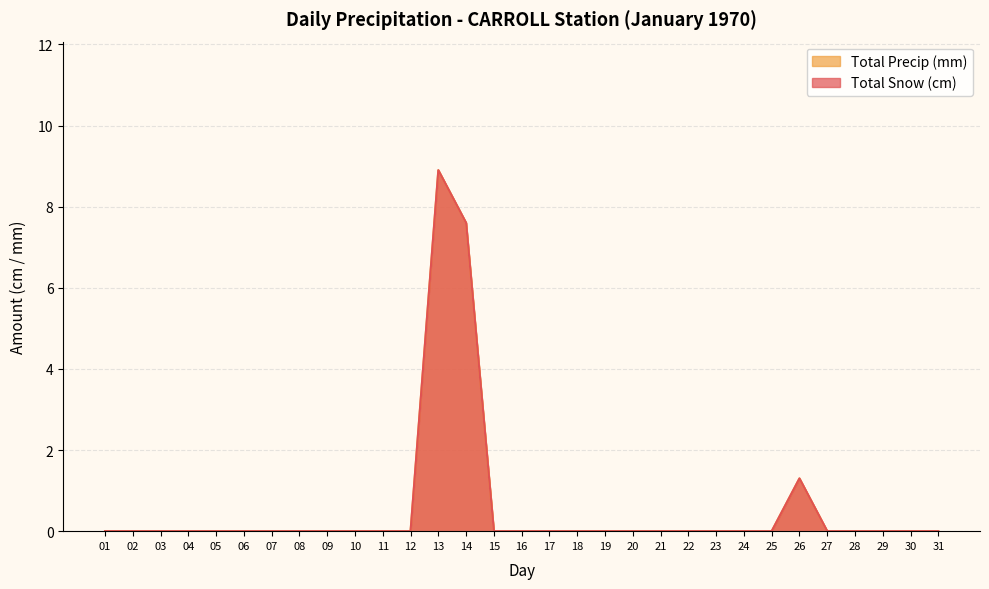

True or false: Total Precip (mm) and Total Snow (cm) intersect in this chart.

False